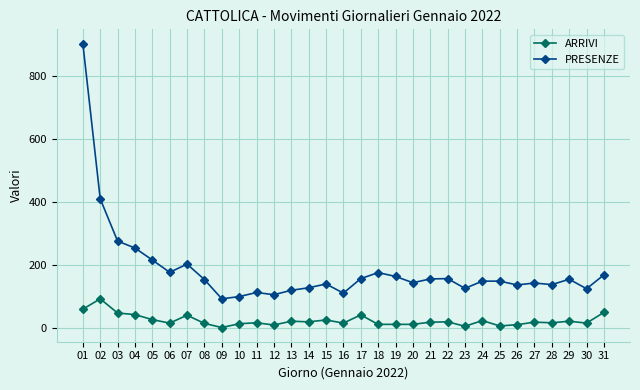

Rank the series by their average value, from highest to lowest.

PRESENZE, ARRIVI